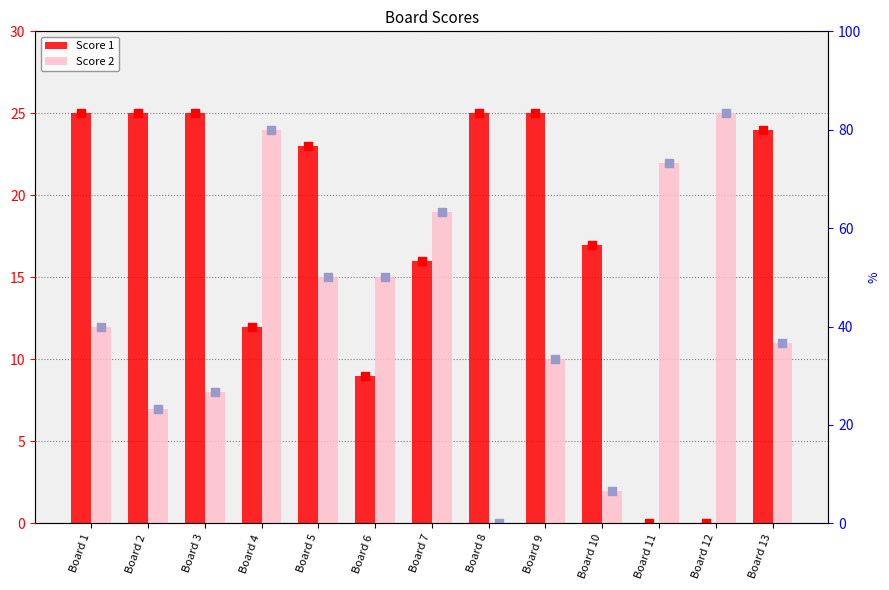

What are all the series names shown in the legend?

Score 1, Score 2